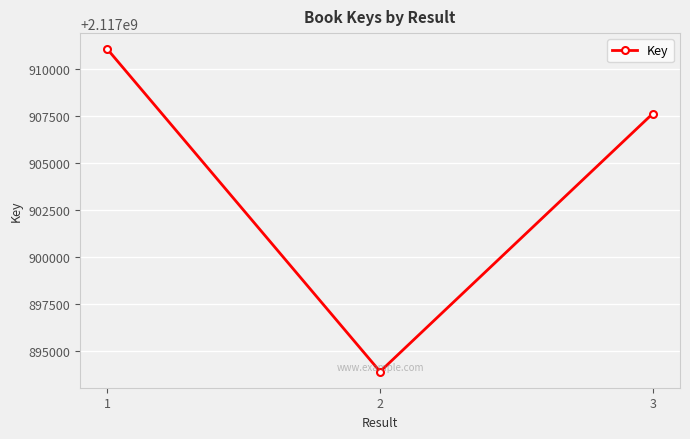

Approximately how many times larger is the value at 3 compared to 1?

1.0